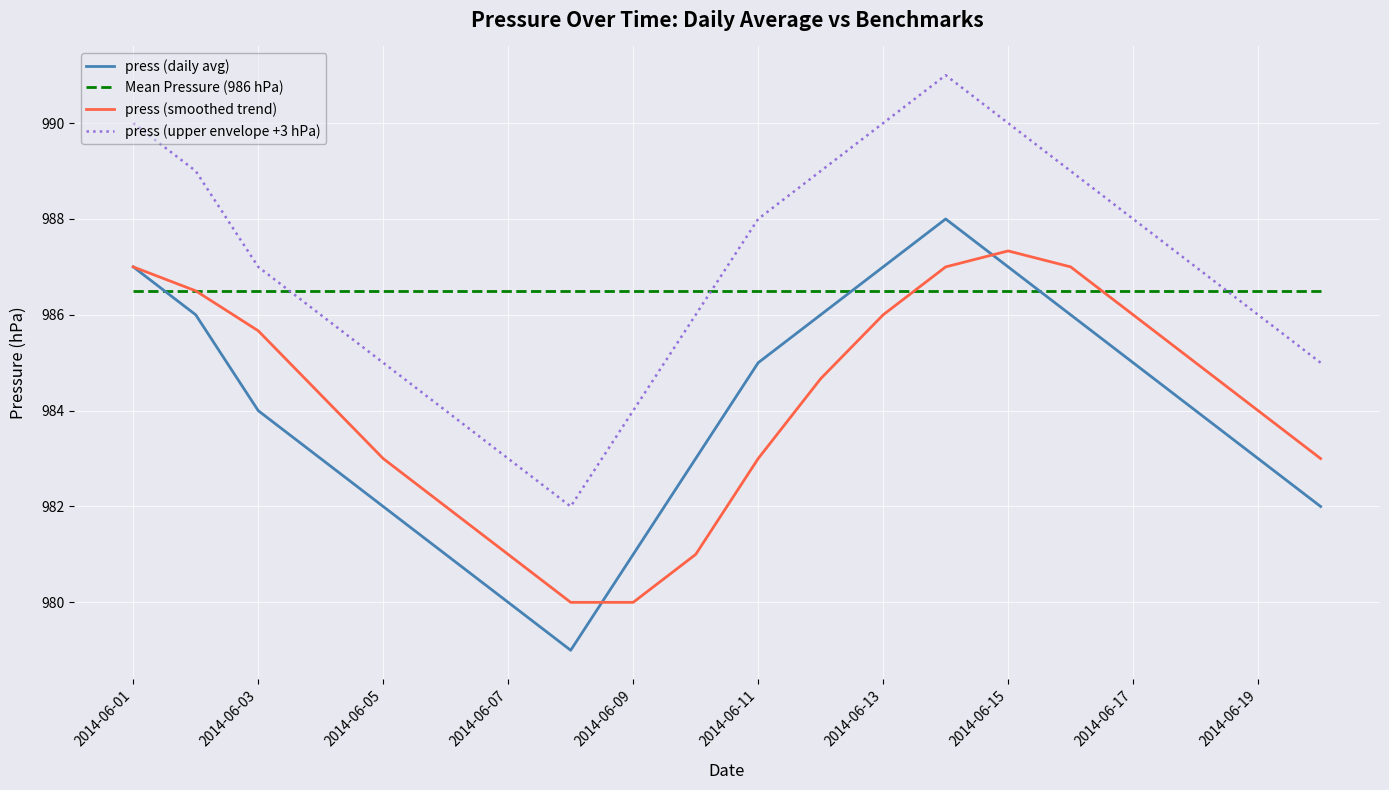

True or false: Mean Pressure (986 hPa) and press (smoothed trend) cross at least once.

True